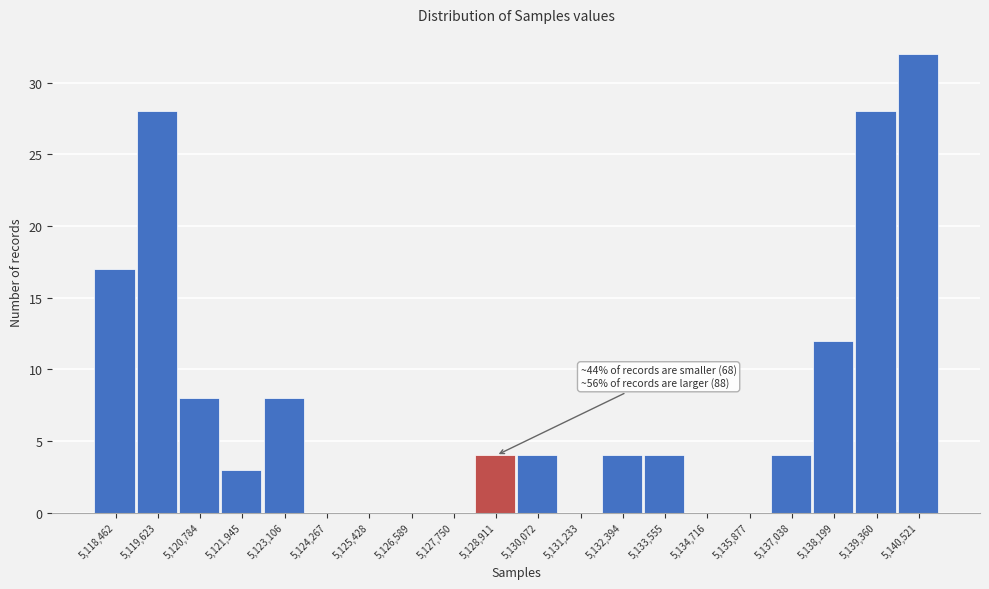

Reading right to left, list all the values displayed in this chart.

5,140,521=32	5,139,360=28	5,138,199=12	5,137,038=4	5,135,877=0	5,134,716=0	5,133,555=4	5,132,394=4	5,131,233=0	5,130,072=4	5,128,911=4	5,127,750=0	5,126,589=0	5,125,428=0	5,124,267=0	5,123,106=8	5,121,945=3	5,120,784=8	5,119,623=28	5,118,462=17